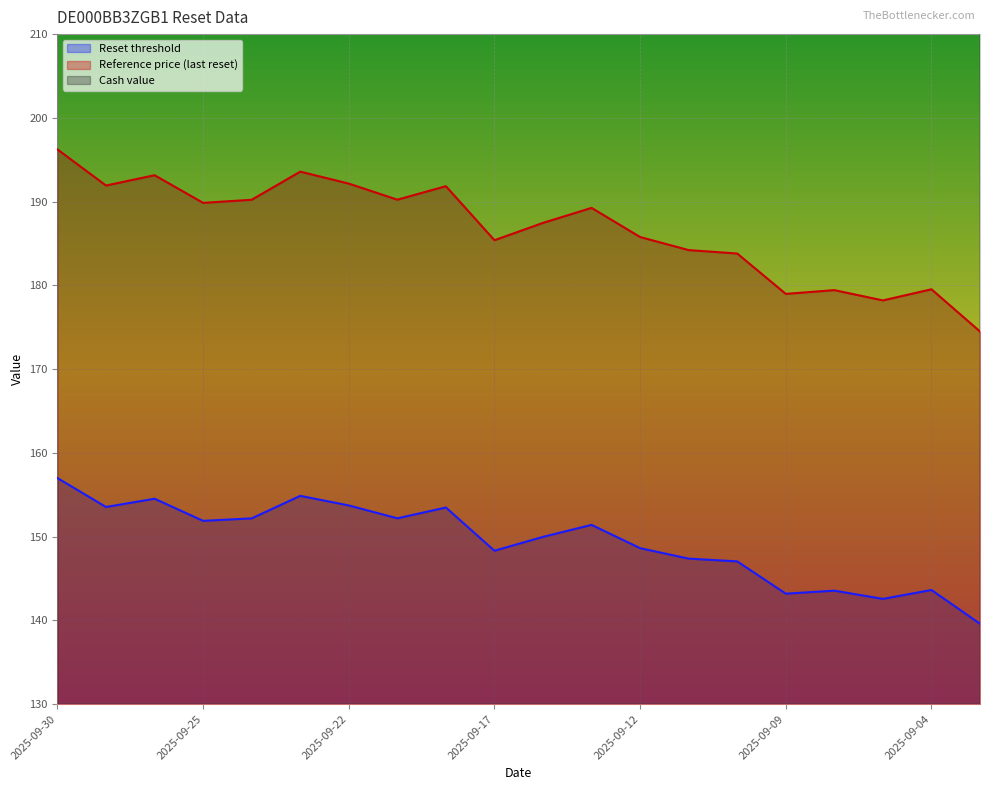

What is the maximum value for Reference price (last reset)?

196.2